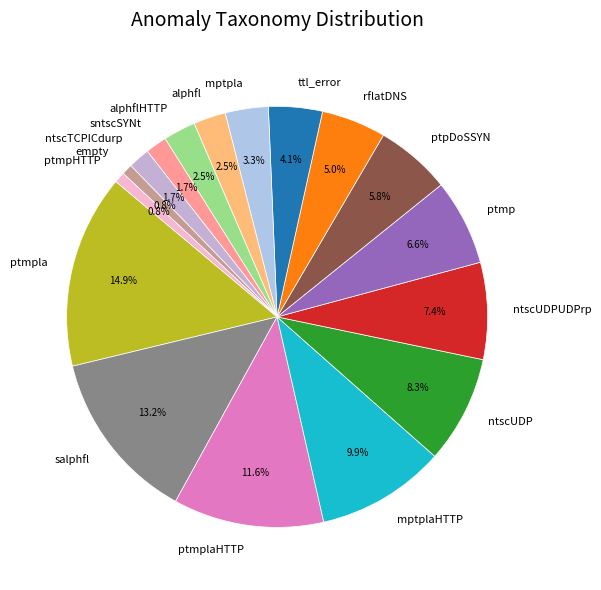

Does ntscUDP represent more than half of the total?

No